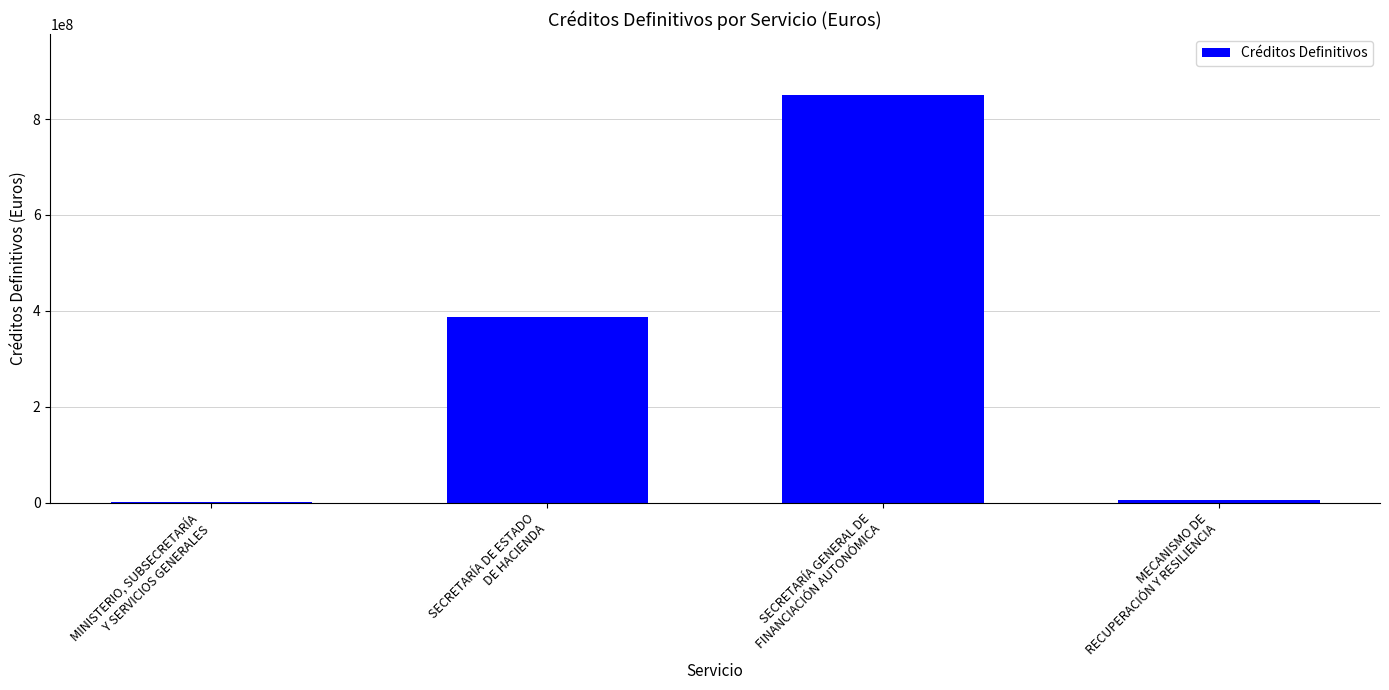

What is the average value?

310833738.1